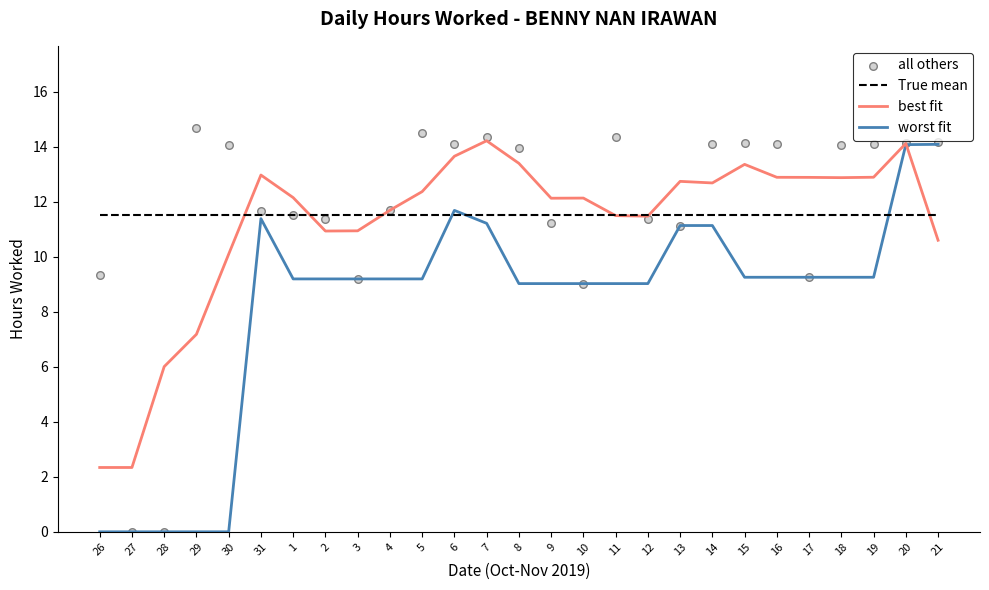

Is the value of best fit at 5 greater than the value of worst fit at 7?

Yes